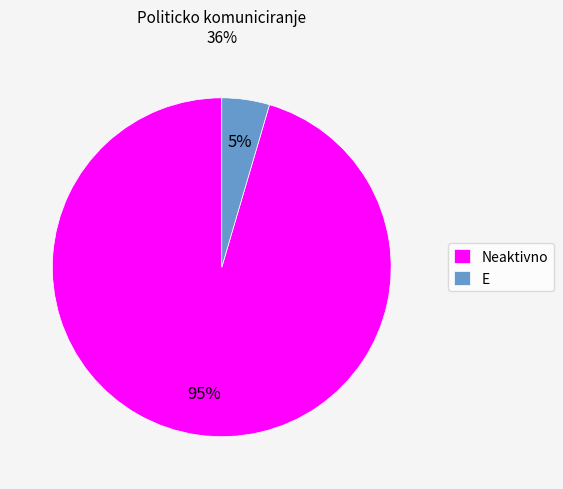

Count the number of slices in the pie.

2